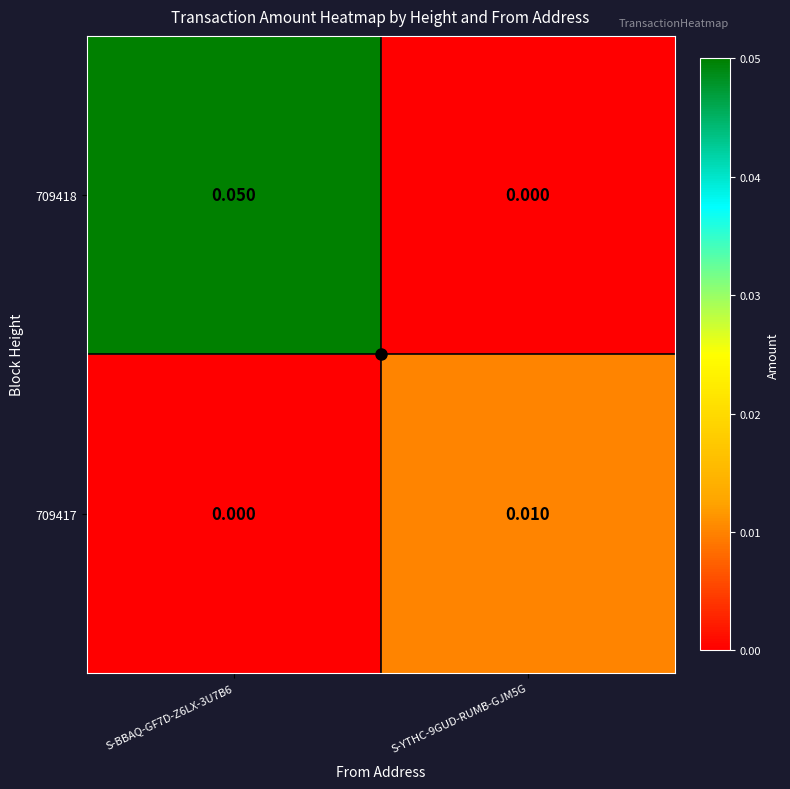

Count the number of data series in this chart.

2